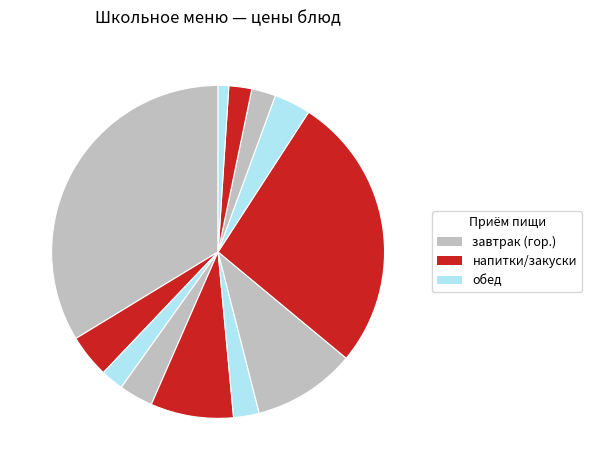

Count the number of slices in the pie.

12